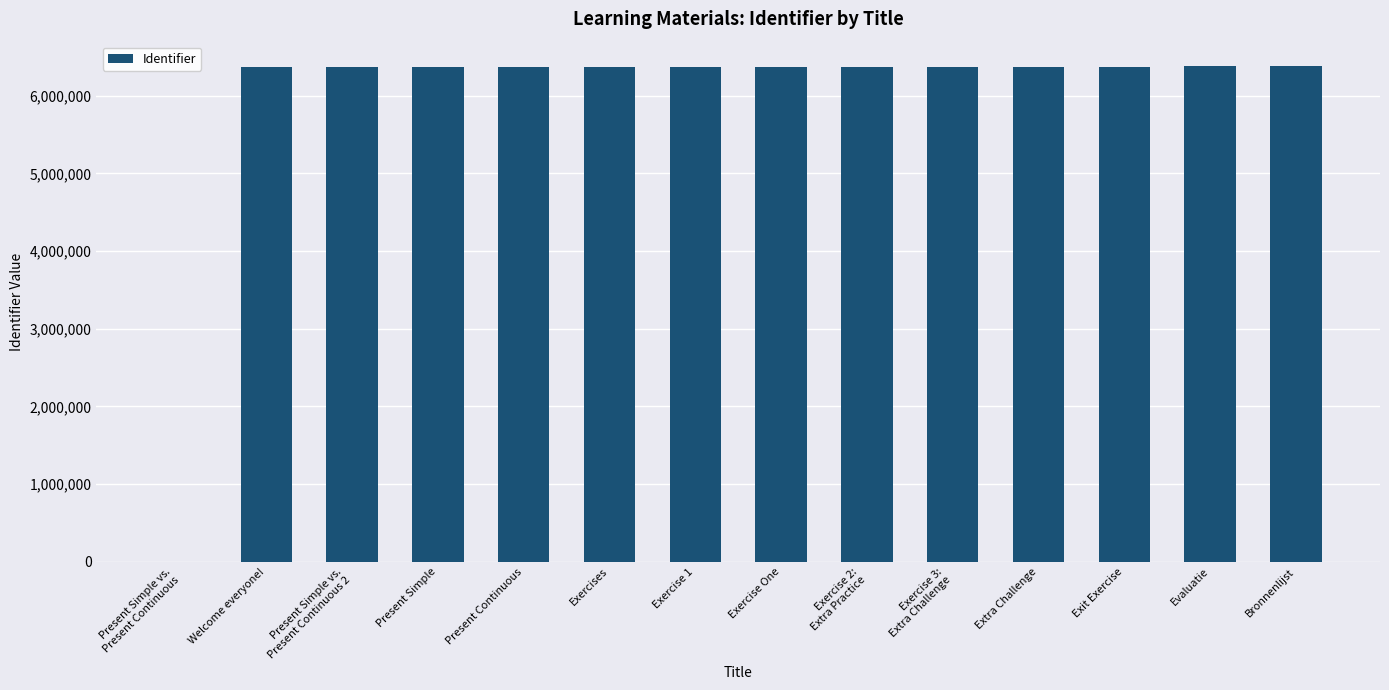

What value does the data have at Exercise One, to the nearest 50?

6371650